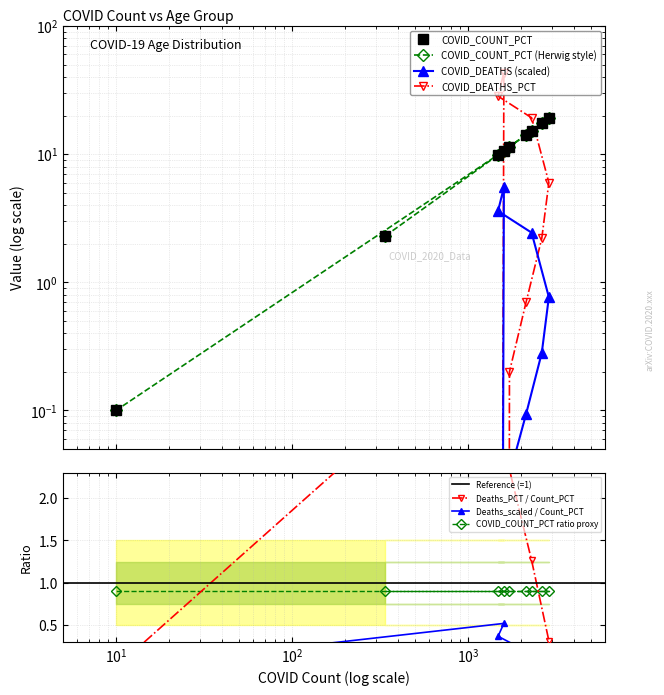

True or false: COVID_DEATHS and COVID_DEATHS_PCT cross at least once.

False